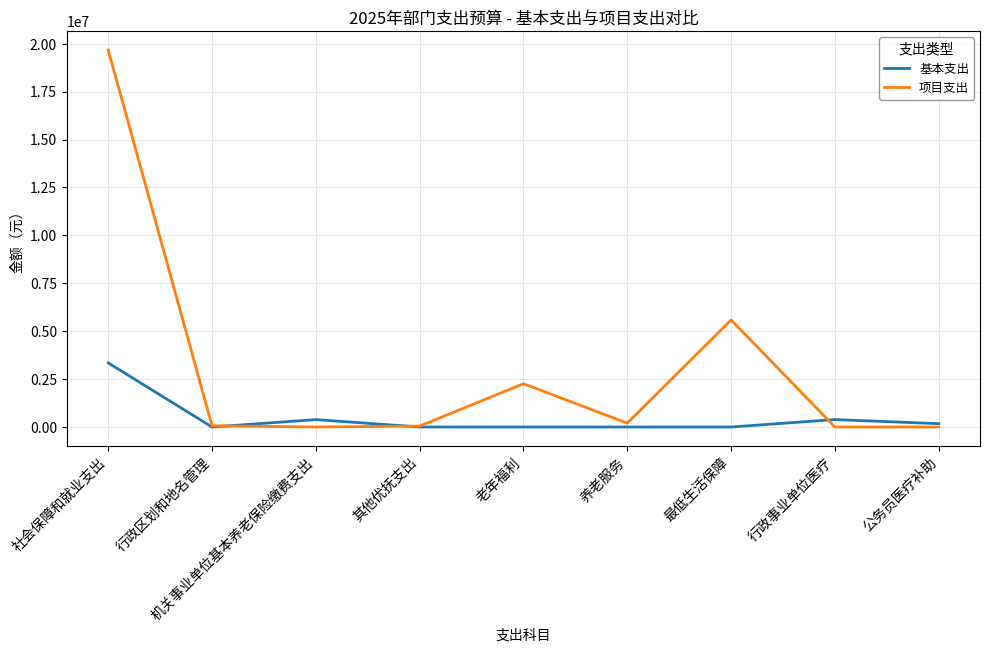

Is it true that 基本支出 equals 0.0 at 老年福利?

True